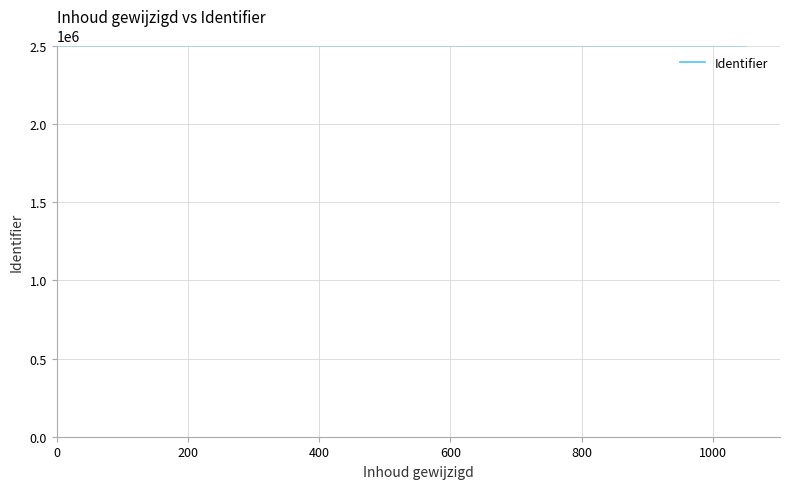

What is the average value?

2503617